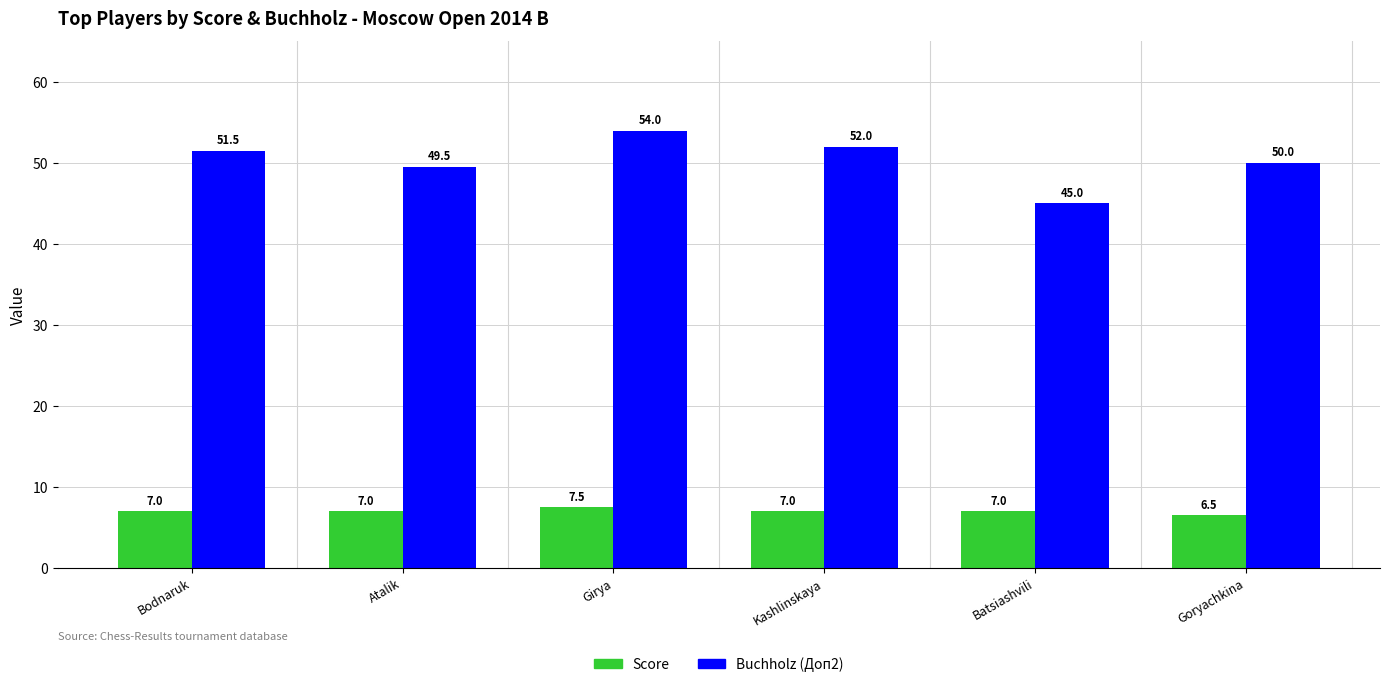

Reading left to right, list all the values displayed in this chart.

Score: 0=7.0	1=7.0	2=7.5	3=7.0	4=7.0	5=6.5
Buchholz (Доп2): 0=51.5	1=49.5	2=54.0	3=52.0	4=45.0	5=50.0